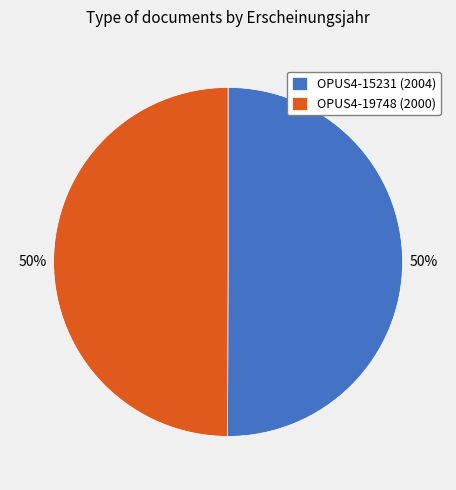

The OPUS4-15231 (2004) slice represents 50% of the pie. True or false?

True